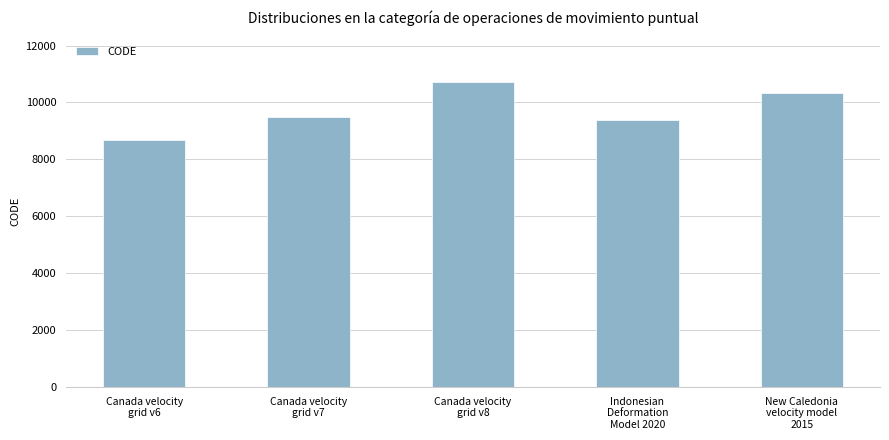

What is the average value?

9713